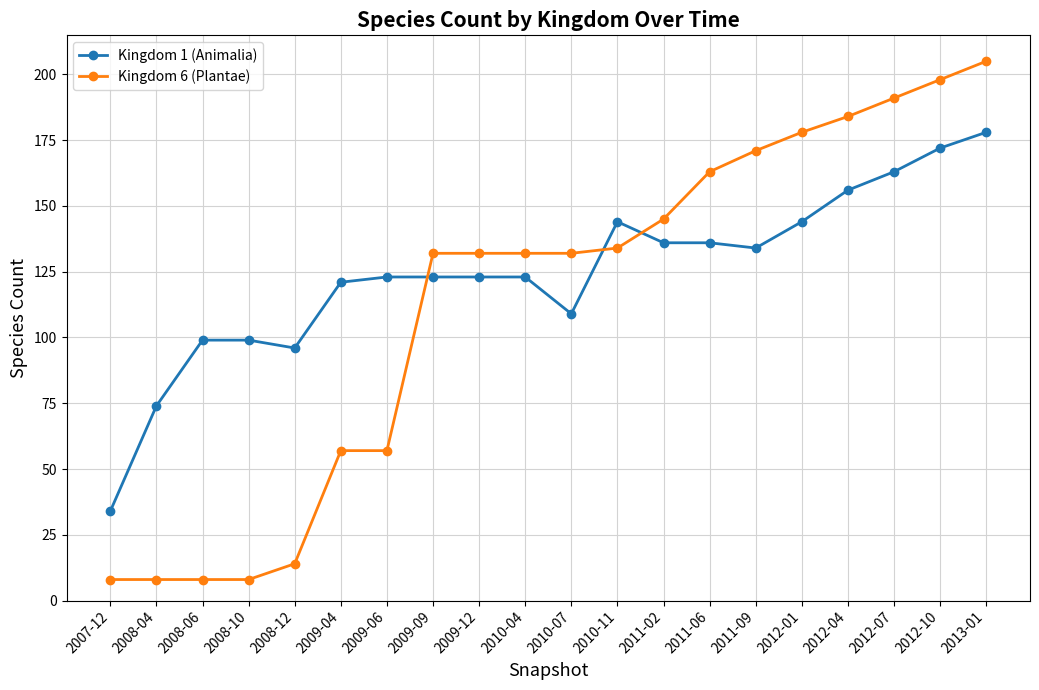

What is the difference between the maximum and second lowest values in the Kingdom 1 (Animalia) series?

104